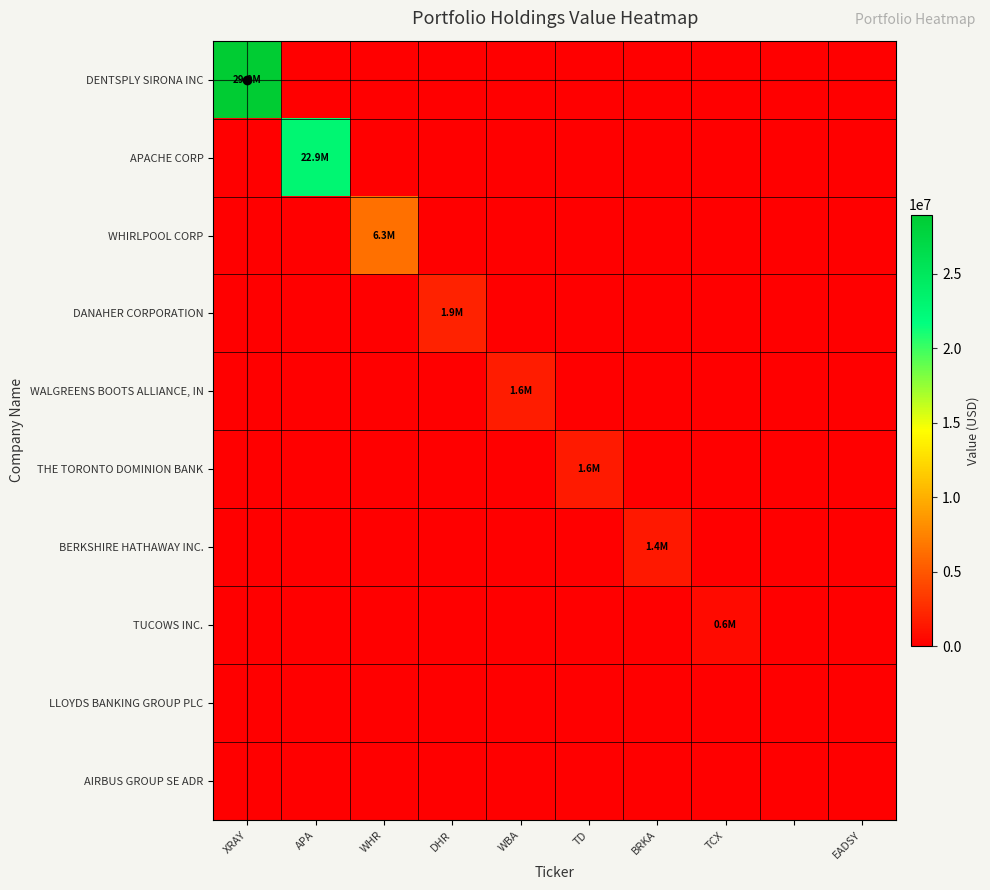

Which series has the largest total across all categories?

DENTSPLY SIRONA INC